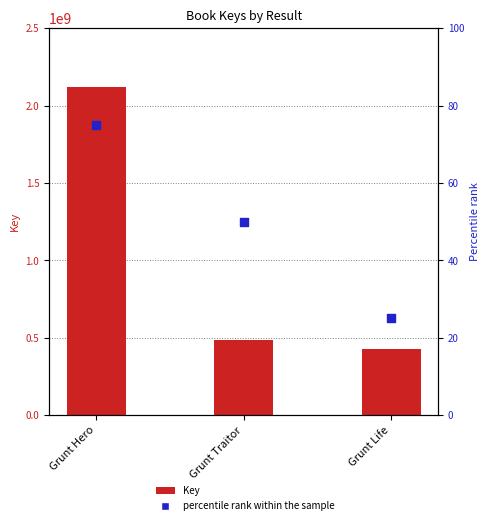

At which category is the sum across all series the highest?

Grunt Hero